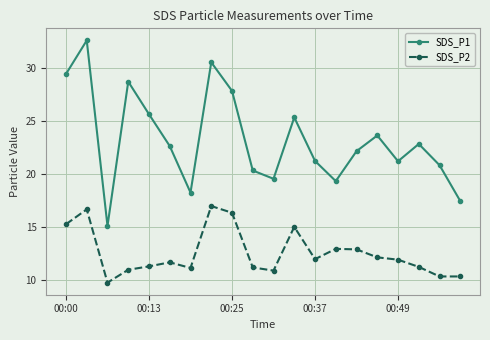

How many distinct data groups are displayed?

2